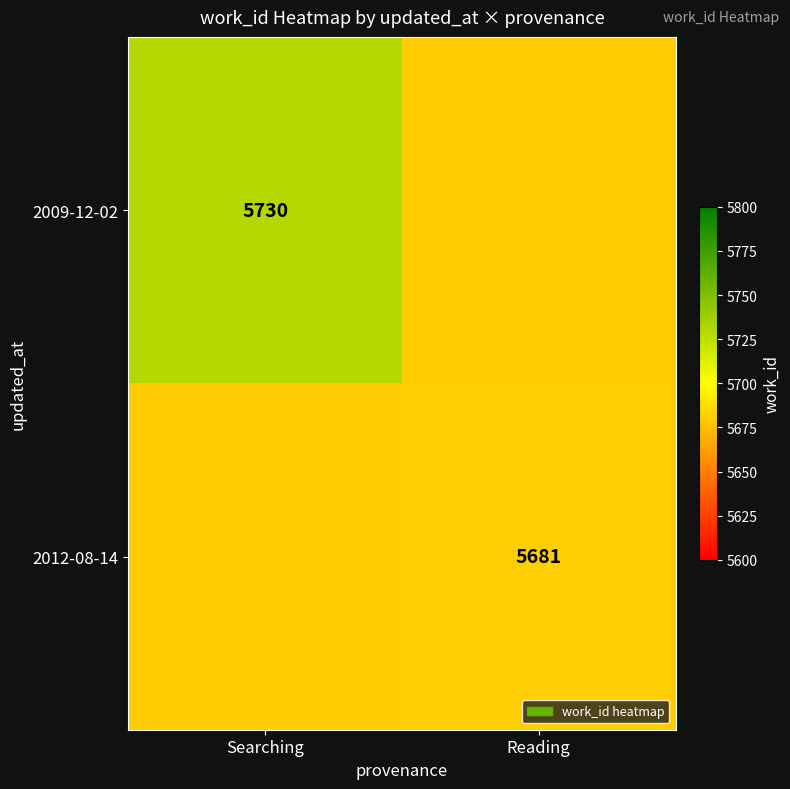

Between Reading and Searching, which is larger?

Searching